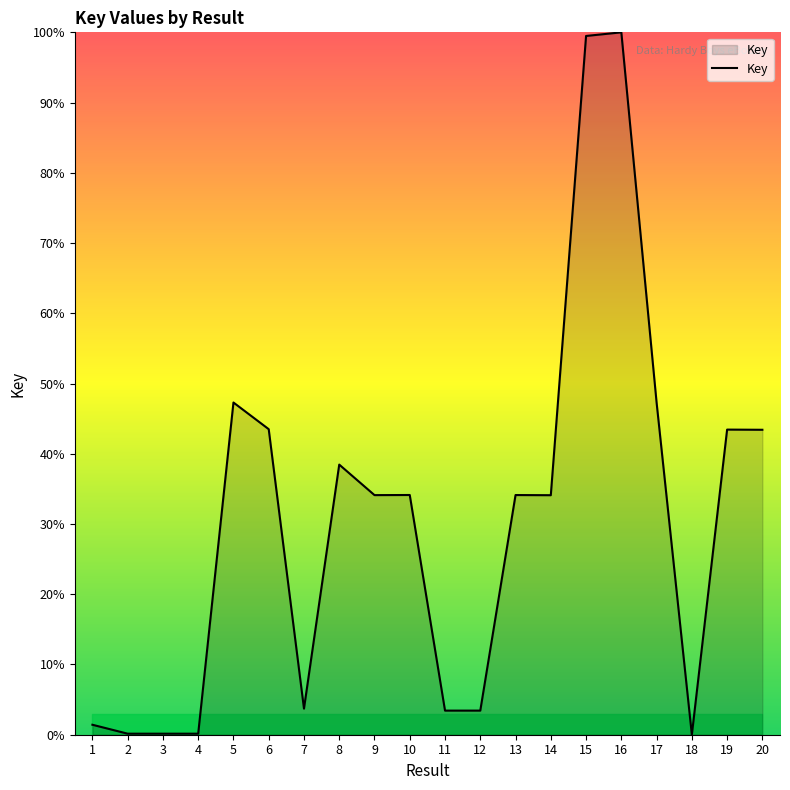

The chart shows a value of 72.7 at 19. True or false?

False